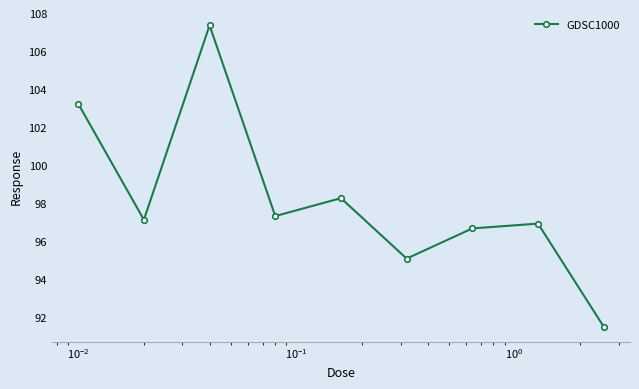

Reading left to right, what are all the values shown in this chart?

103.2	97.1	107.4	97.3	98.3	95.1	96.7	96.9	91.5